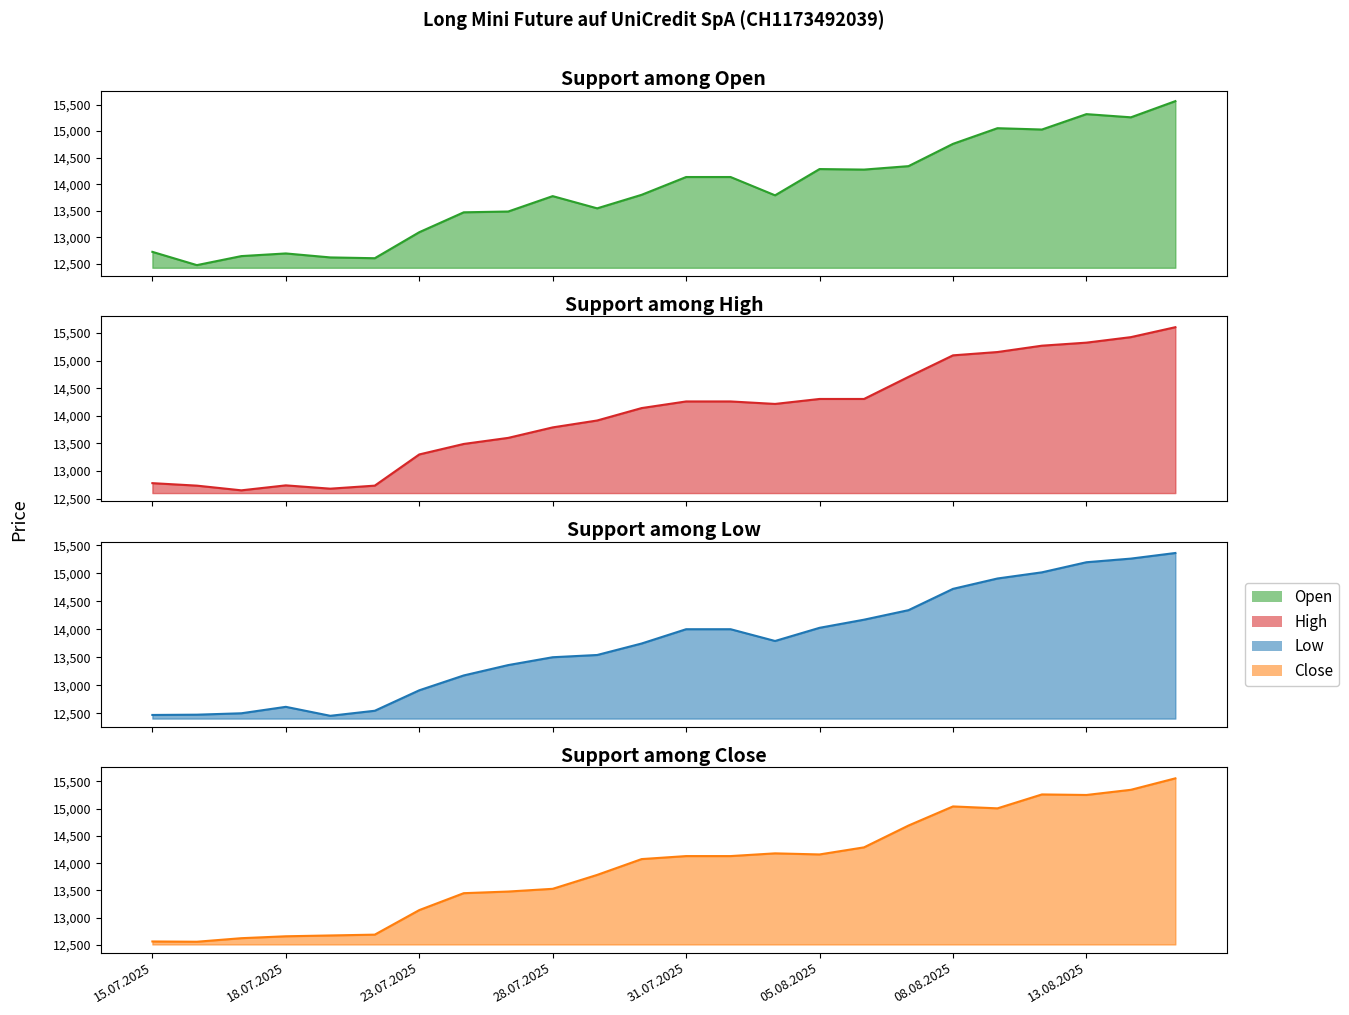

Which series has the largest range (max minus min)?

Open